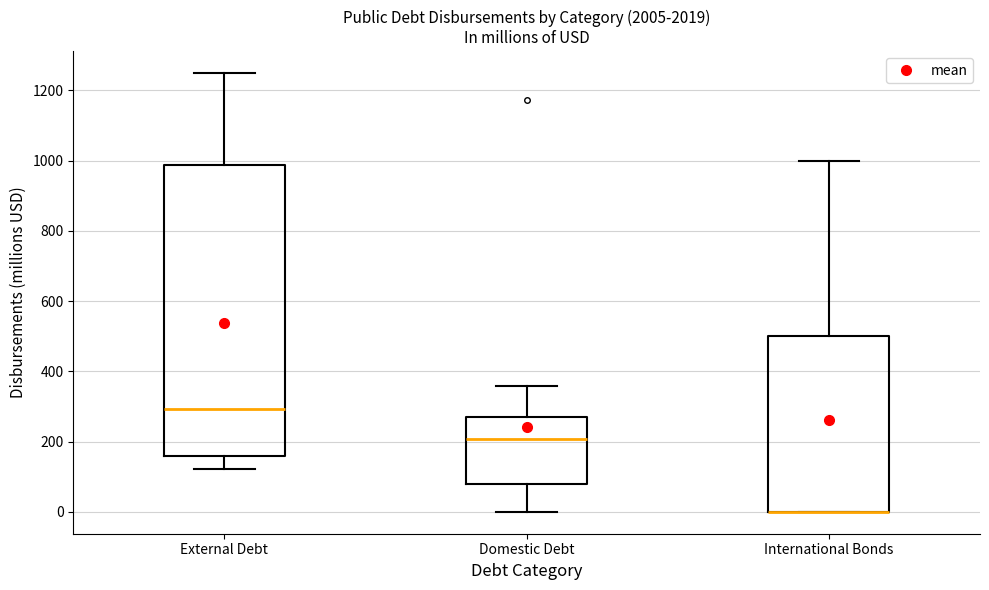

Which box is the tallest, from its lower edge to its upper edge?

External Debt